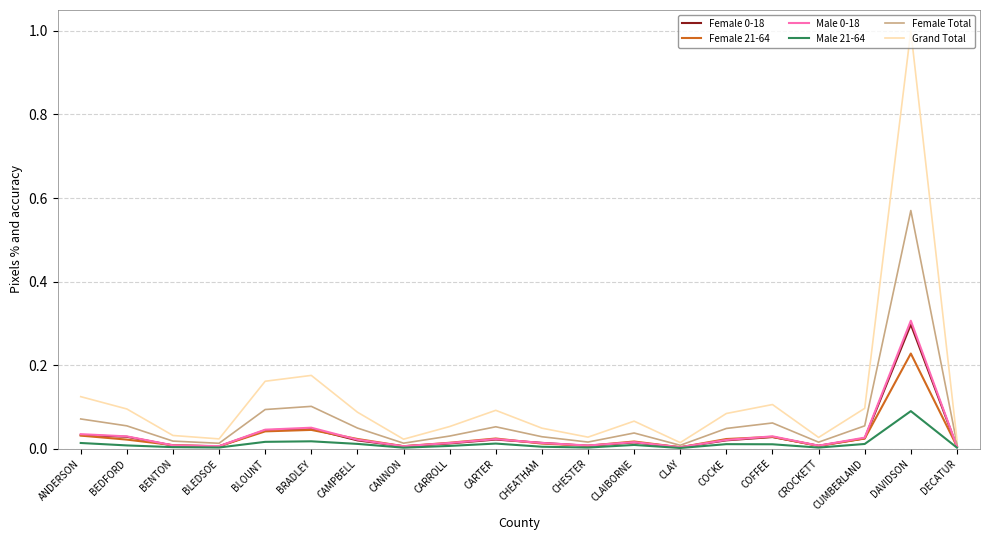

Which series has the largest range (max minus min)?

Grand Total